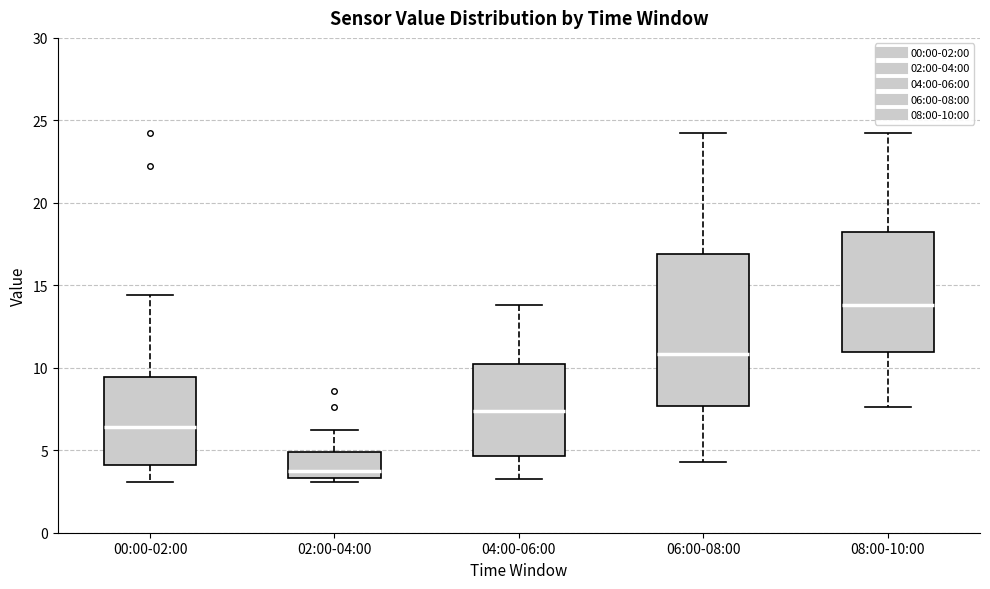

Reading left to right, transcribe this box plot: for each box, give where its median line is, the range the box spans, and where its two whiskers end, as read against the y-axis. The values are not printed on the chart, so give them approximately, as read against the axis.

00:00-02:00: median 6.5, box 4.0 to 9.5, whiskers 3.0 to 14.5
02:00-04:00: median 4.0, box 3.5 to 5.0, whiskers 3.0 to 6.0
04:00-06:00: median 7.5, box 4.5 to 10.0, whiskers 3.0 to 14.0
06:00-08:00: median 11.0, box 7.5 to 17.0, whiskers 4.5 to 24.0
08:00-10:00: median 14.0, box 11.0 to 18.0, whiskers 7.5 to 24.0